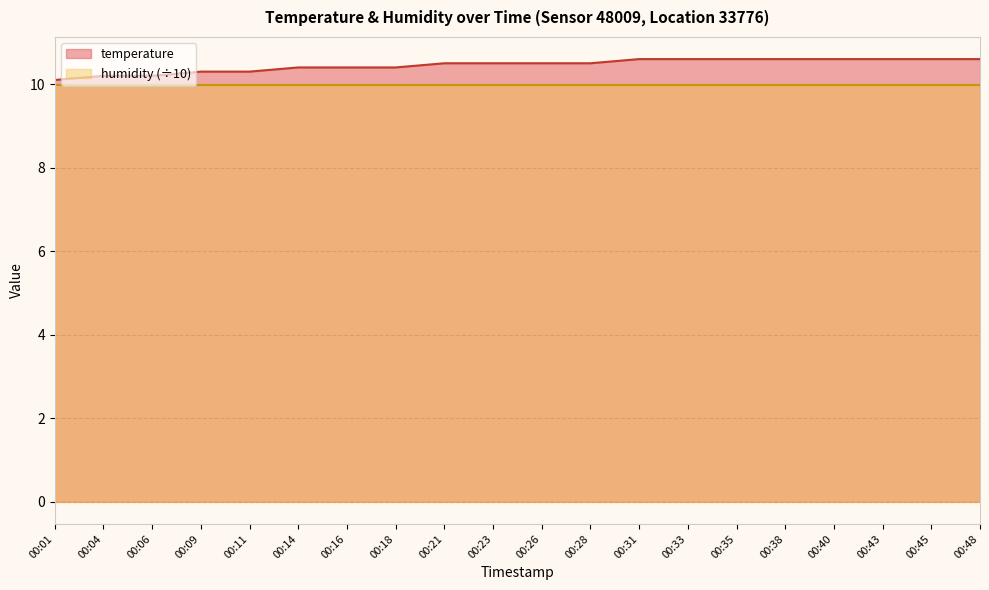

The chart shows a value of 3.0 at 00:16. True or false?

False